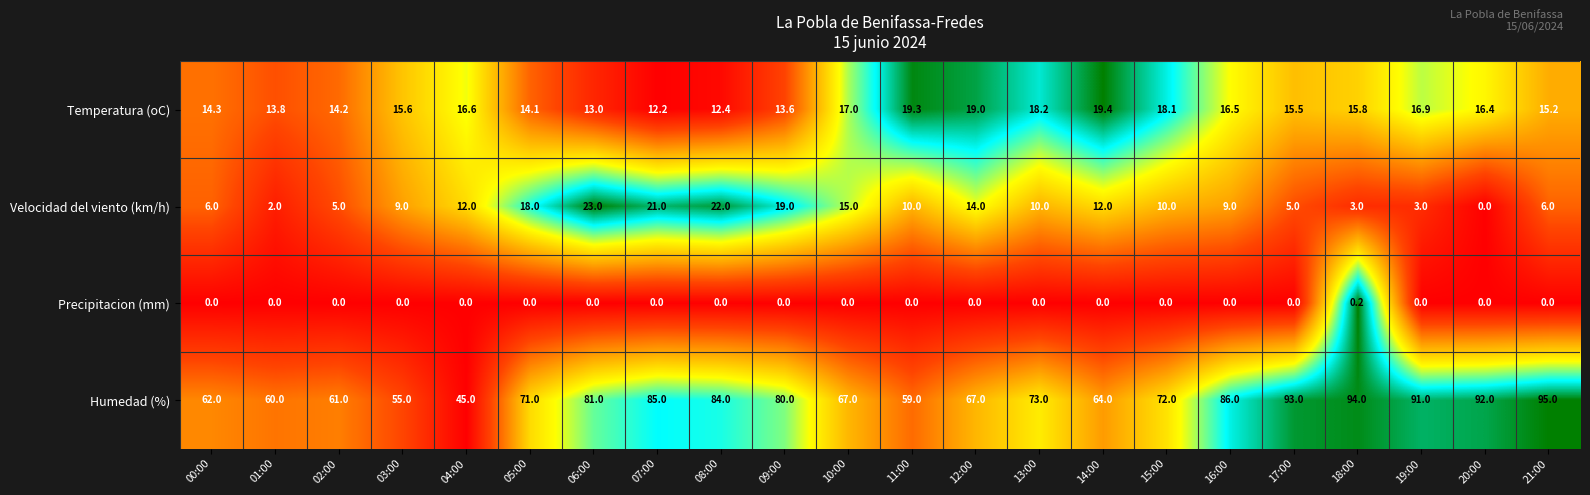

What is the average value of the Velocidad del viento (km/h) series?

10.6